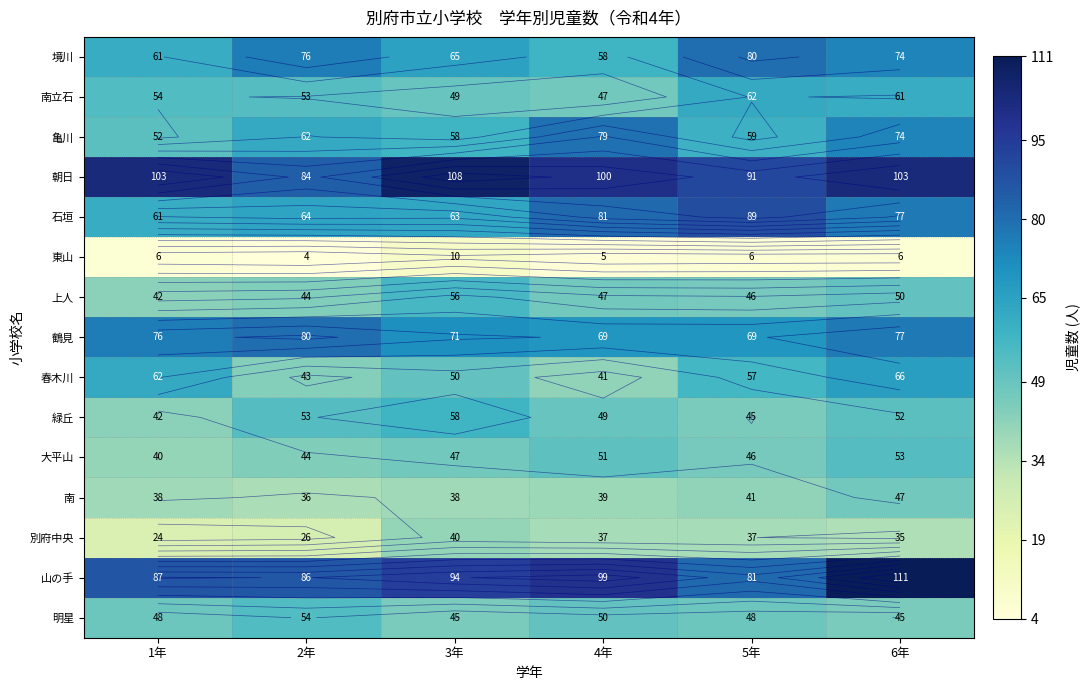

What is the difference between the maximum and second lowest values in the 春木川 series?

23